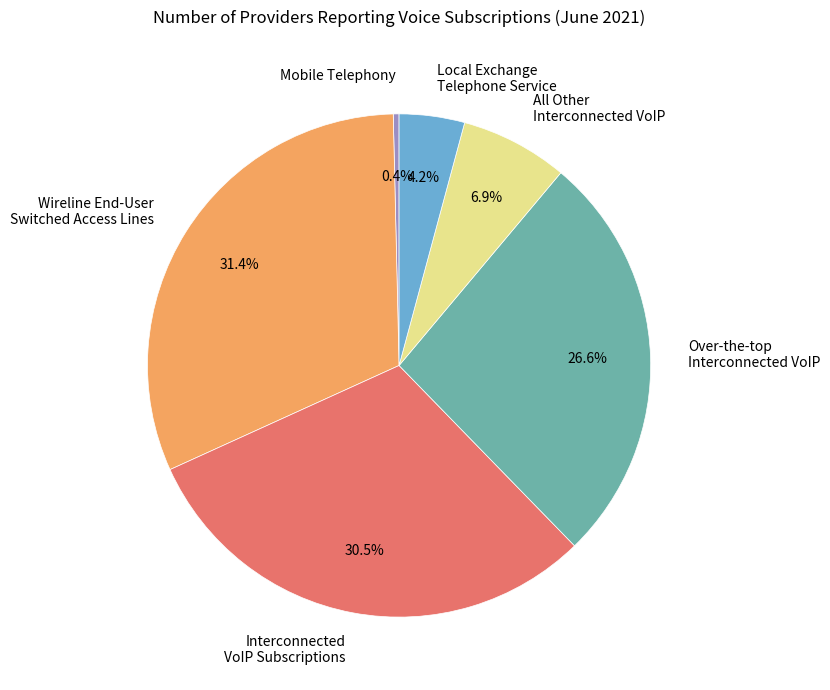

Is Mobile Telephony the majority of the pie?

No